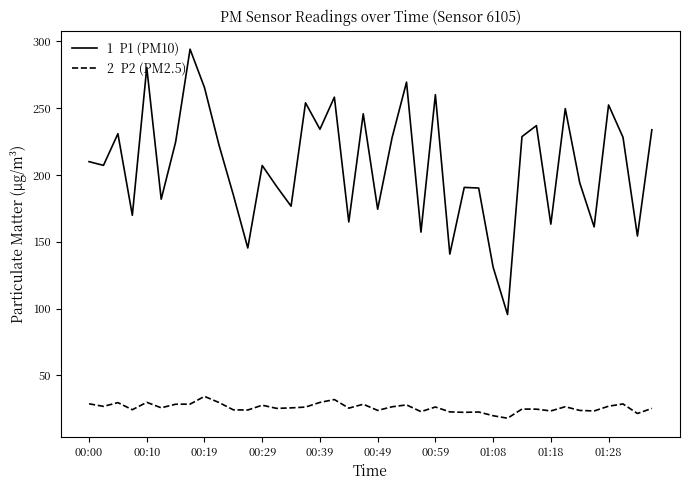

What is the greatest value displayed?

294.1